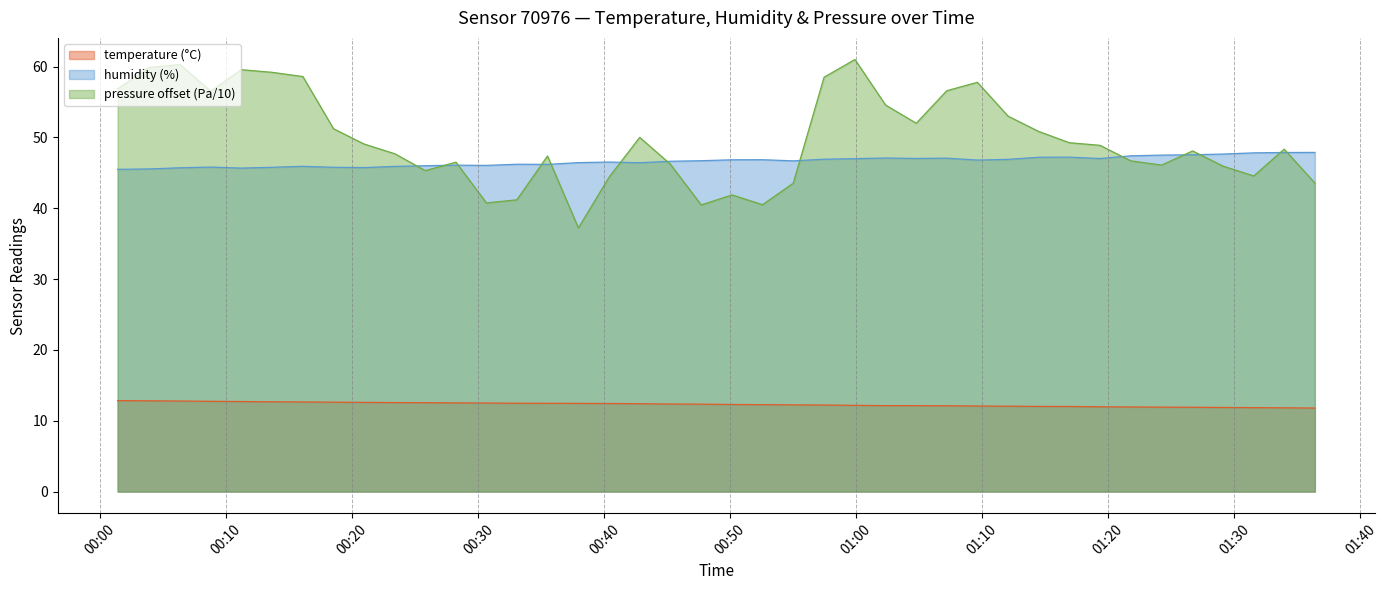

The value of humidity at 2023-04-15T00:23:23 is 45.9. True or false?

True